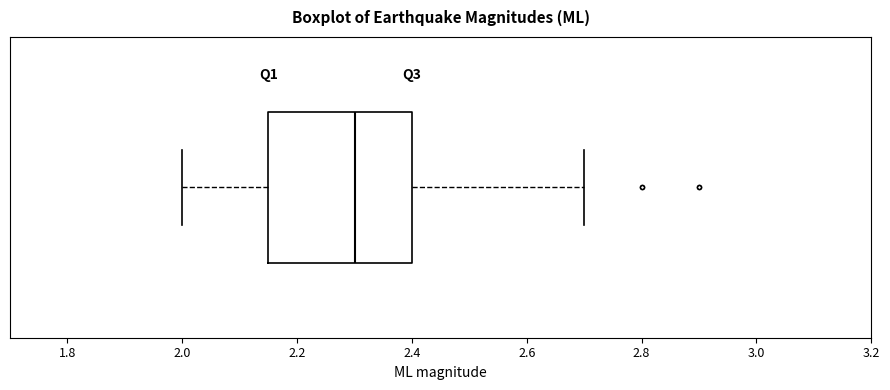

Read this box plot against the x-axis: the position of the median line, the range covered by the box, and the ends of both whiskers. The values are not printed on the chart, so give them approximately, as read against the axis.

median 2.30, box 2.16 to 2.40, whiskers 2.00 to 2.70